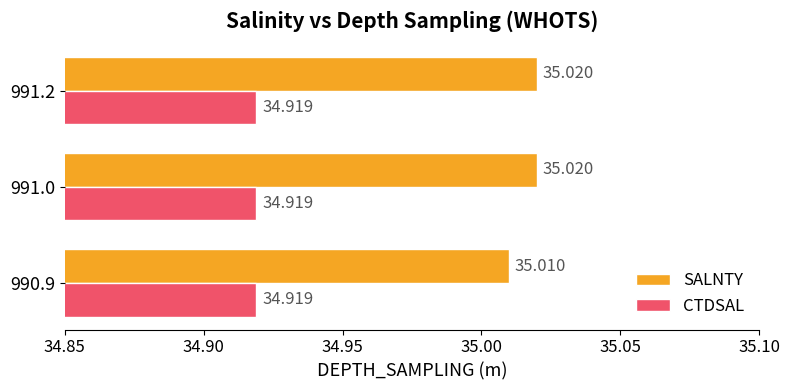

What is the average value of the CTDSAL series?

34.9